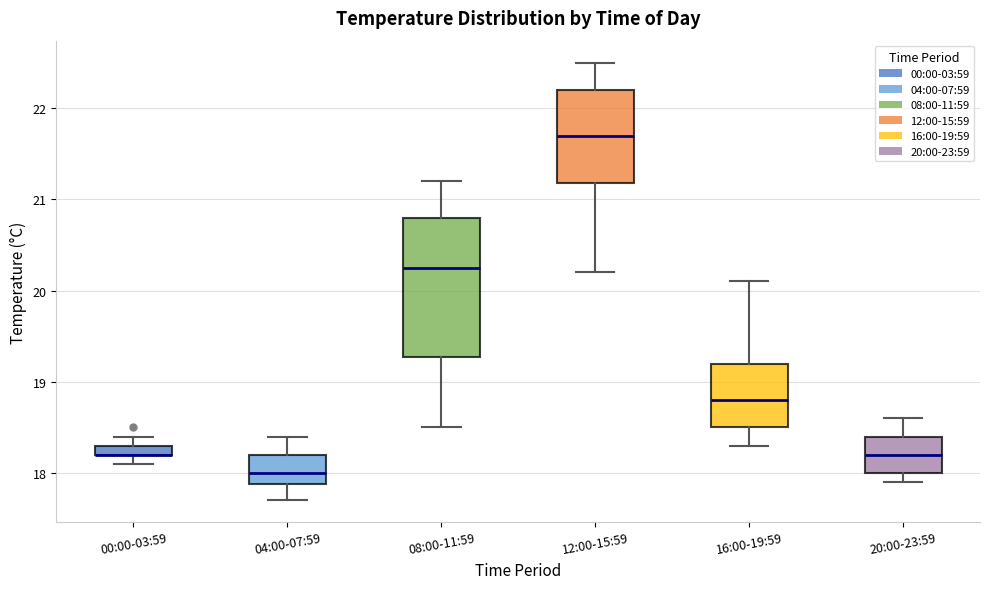

Which box is the tallest, from its lower edge to its upper edge?

08:00-11:59